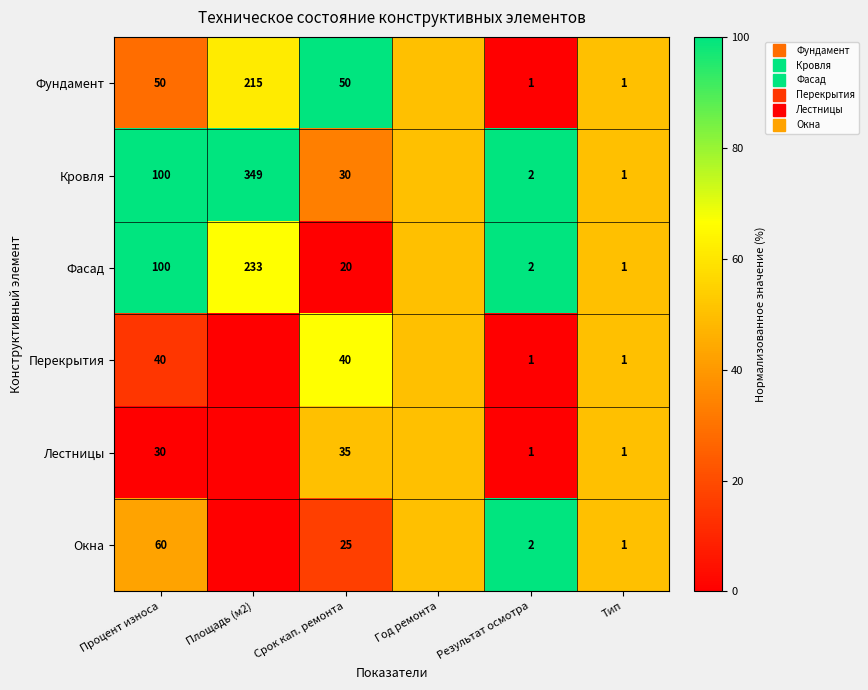

Rank the categories by Перекрытия value from lowest to highest.

Площадь (м2), Результат осмотра, Процент износа, Год ремонта, Тип, Срок кап. ремонта